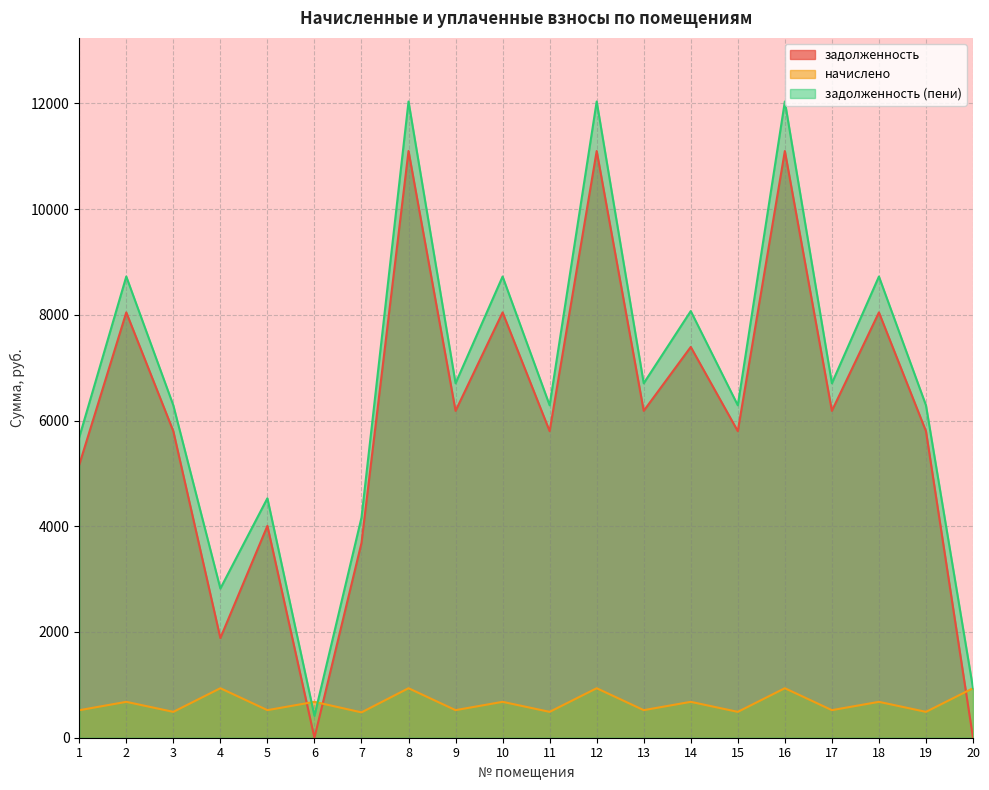

Between which two adjacent categories do начислено and задолженность (пени) first intersect?

5 and 6